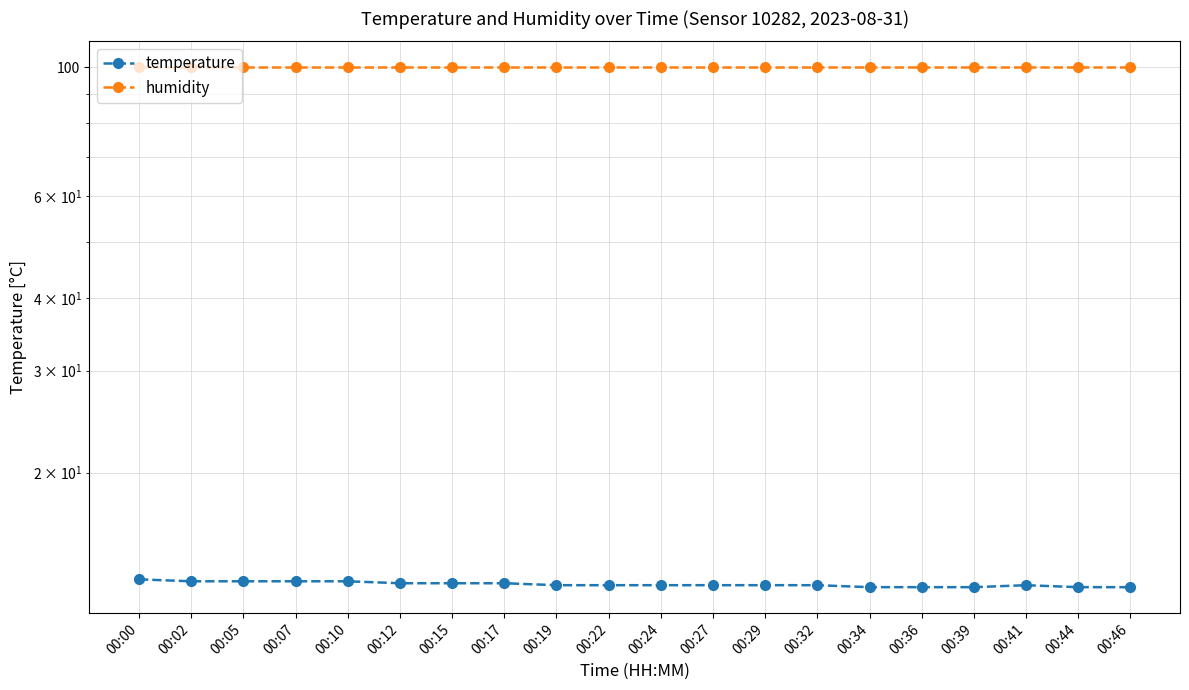

Which category has the lowest value in the humidity series?

00:00